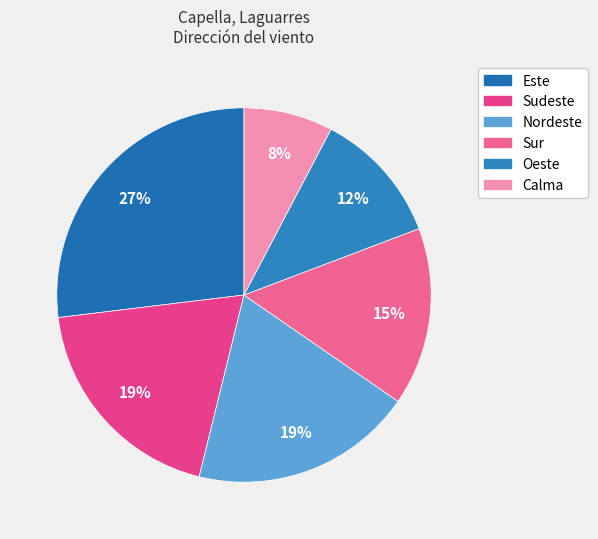

To the nearest percent, what is the difference between the Sudeste and Sur slice percentages?

4%